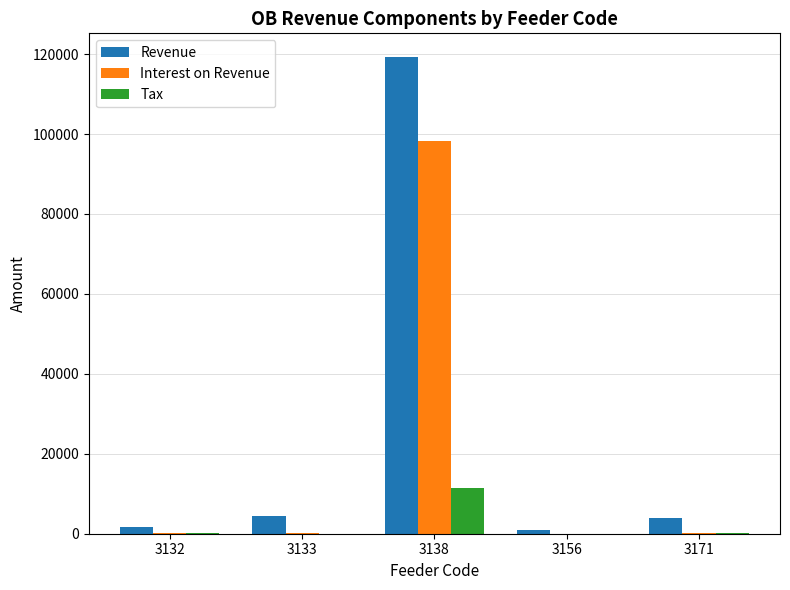

At which label does Revenue reach its peak?

3138